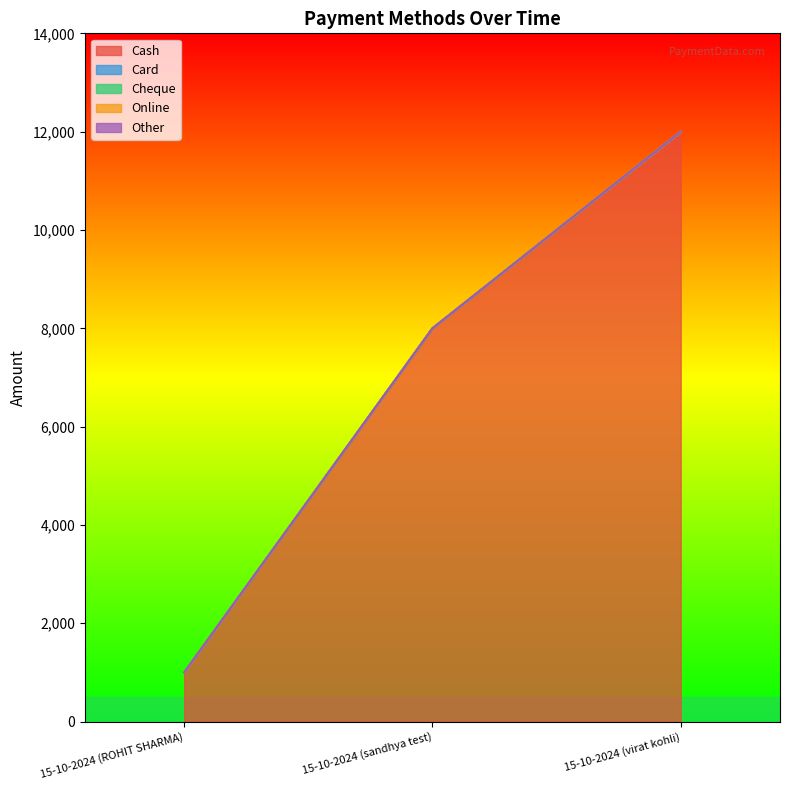

What is the total value across all series at 15-10-2024 (sandhya test)?

8000